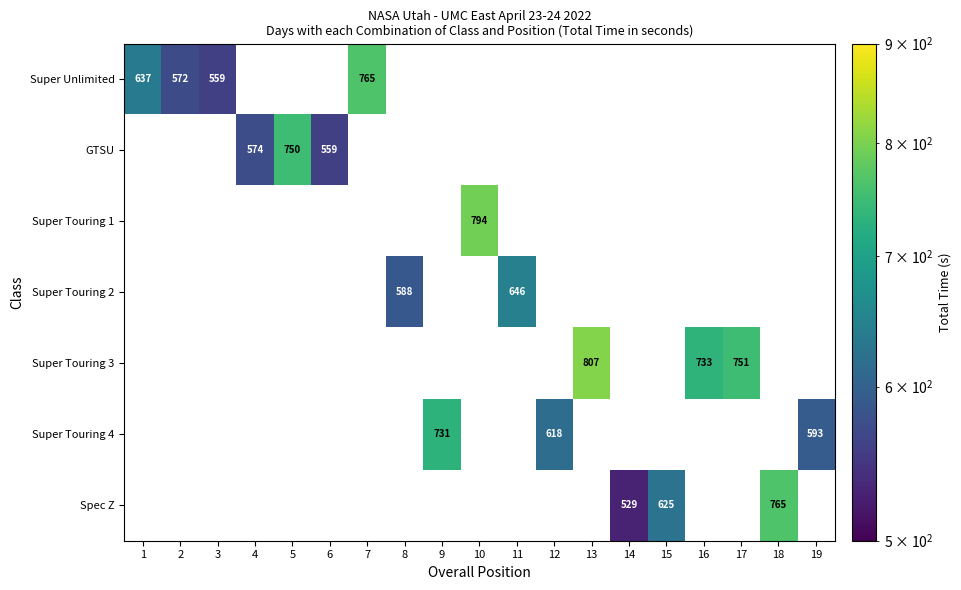

How many positive values does the Spec Z series have?

3